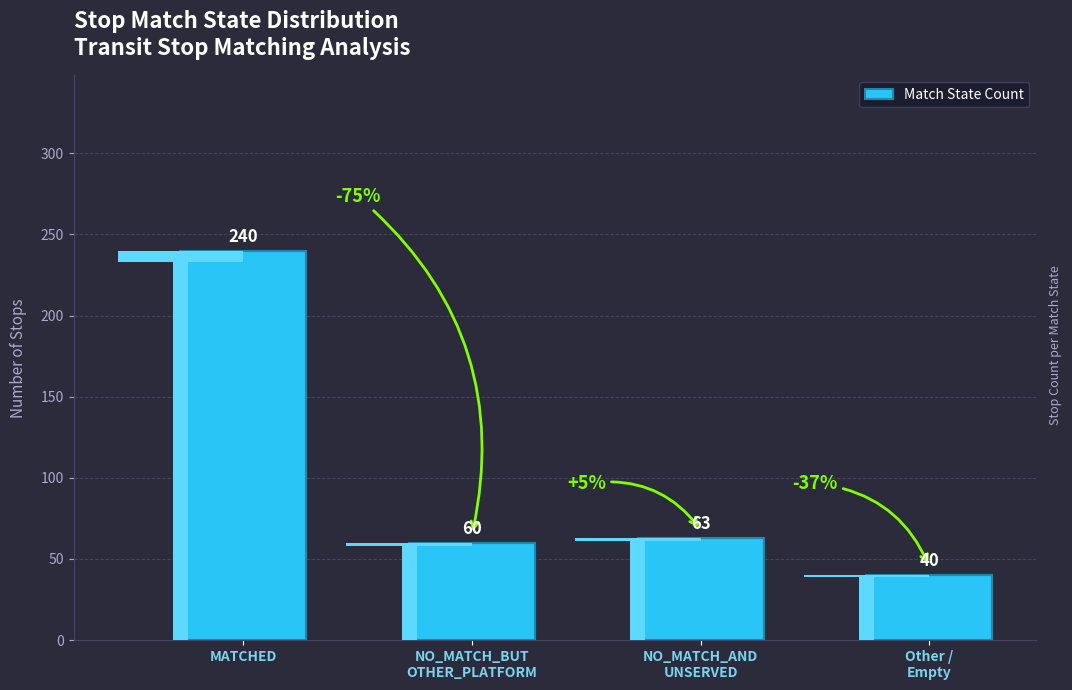

What is the label of the 3rd bar from the right?

NO_MATCH_BUT
OTHER_PLATFORM